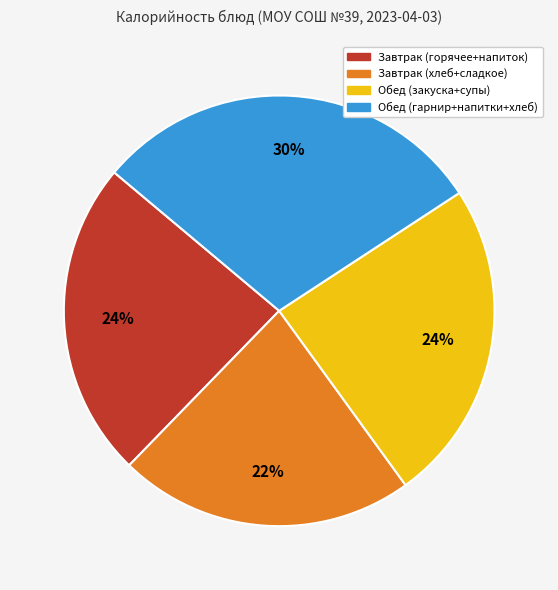

To the nearest percent, what is the average slice percentage?

25%